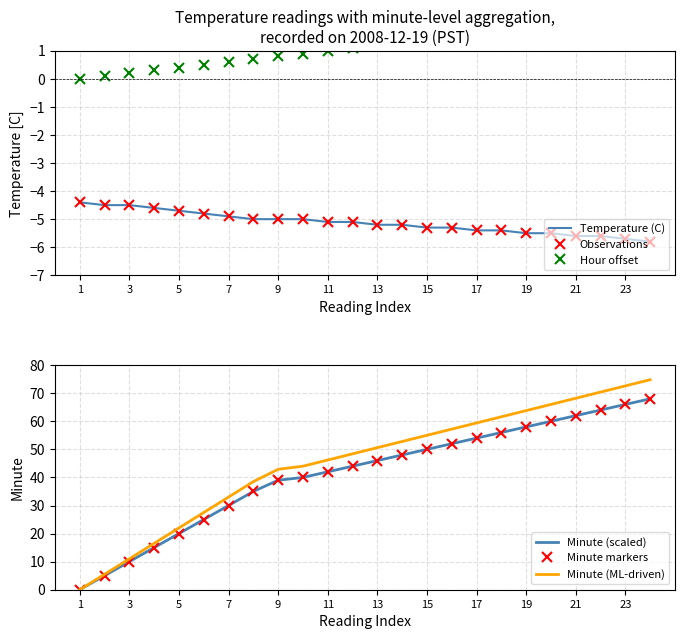

Which series has the widest spread of values?

Minute (ML-driven)